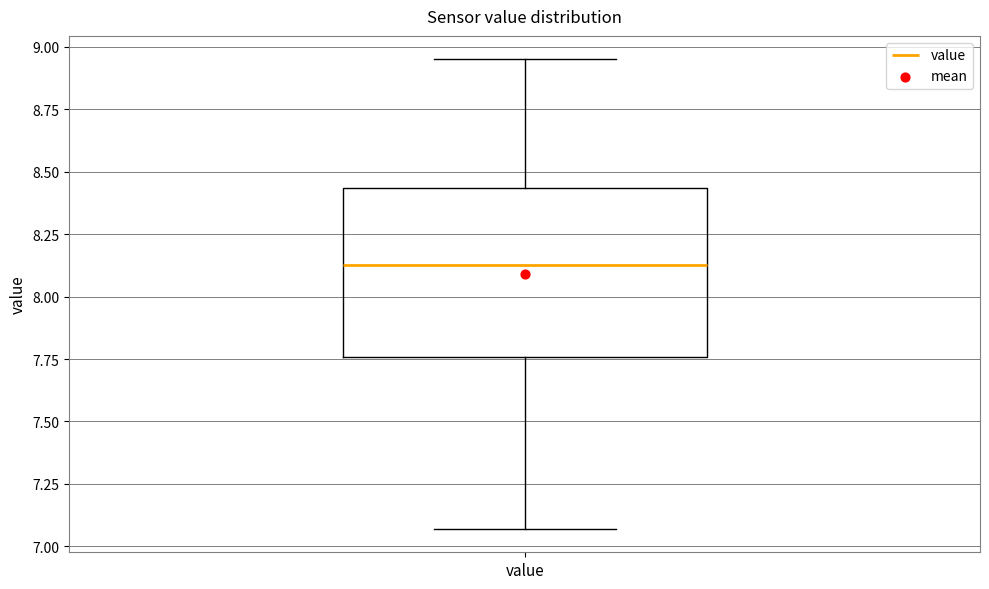

Read this box plot against the y-axis: the position of the median line, the range covered by the box, and the ends of both whiskers. The values are not printed on the chart, so give them approximately, as read against the axis.

median 8.15, box 7.75 to 8.45, whiskers 7.05 to 8.95